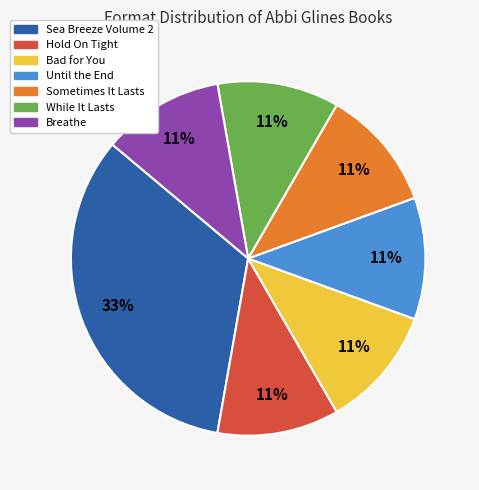

Which slice is the largest?

Sea Breeze Volume 2